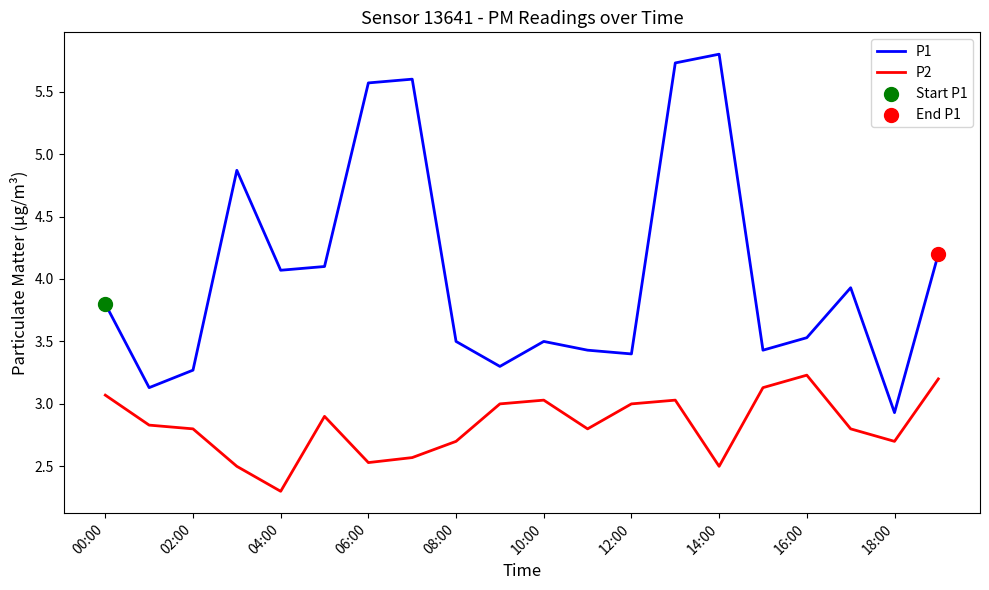

Which series has the largest total across all categories?

P1